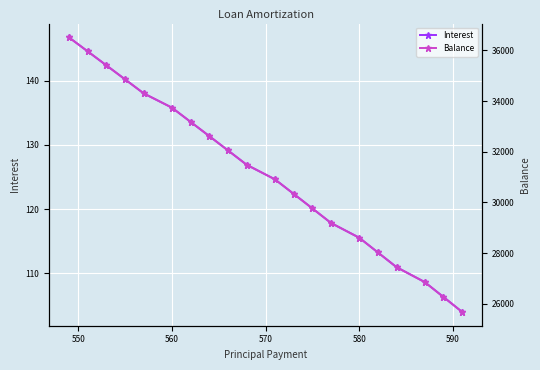

How many distinct data groups are displayed?

2